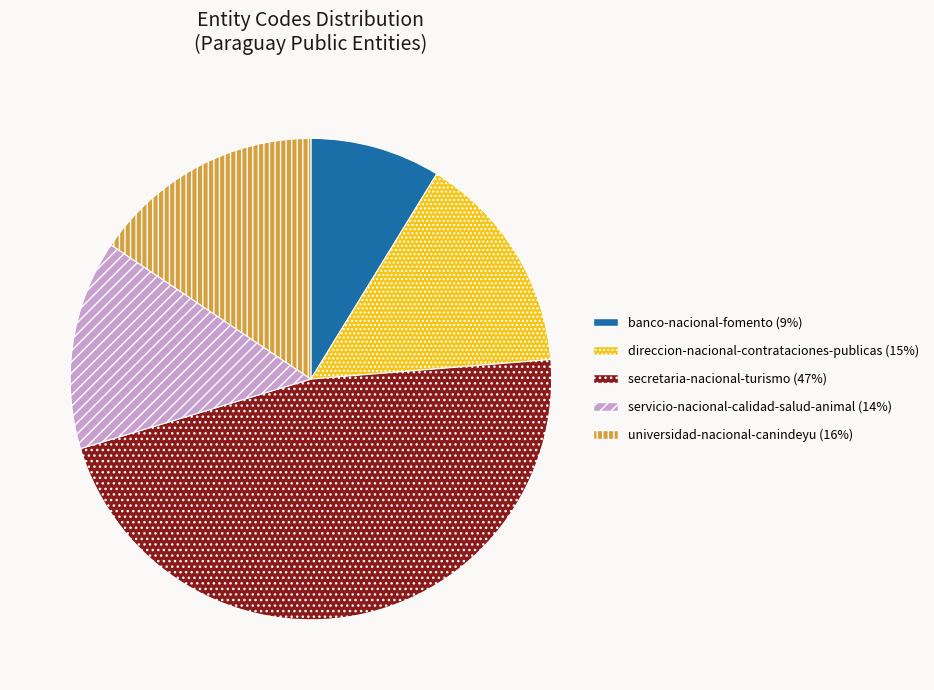

Is it true that banco-nacional-fomento is 1% of the pie?

False